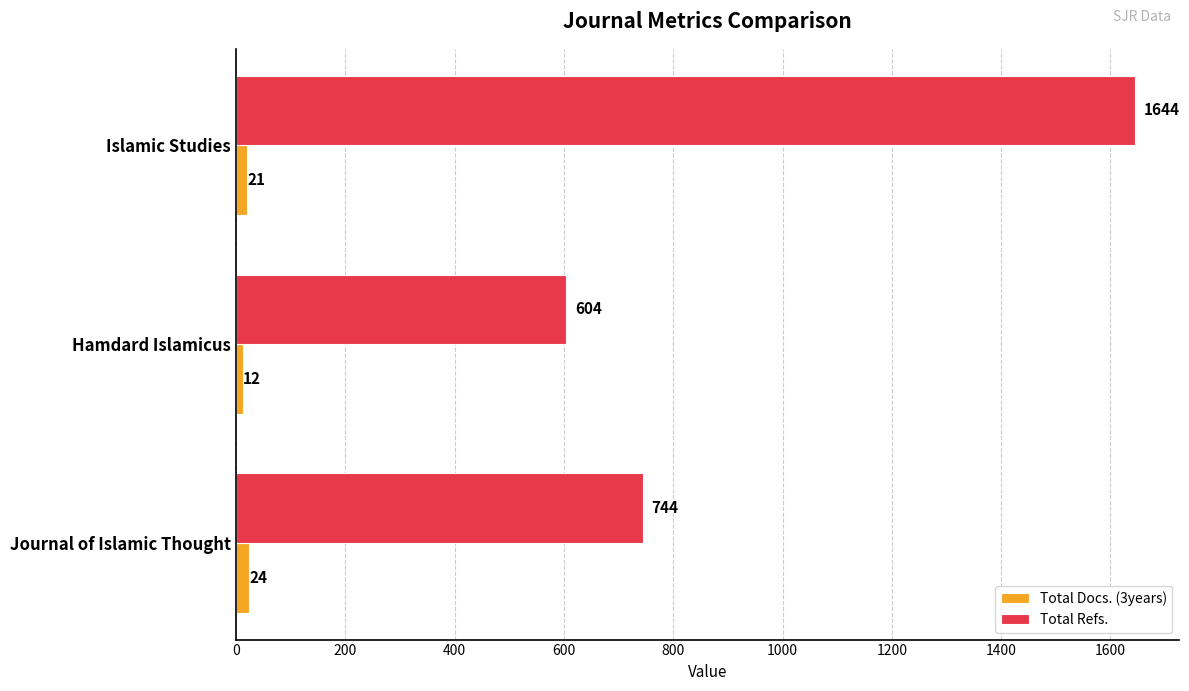

What is the spread (max minus min) of values at Islamic Studies?

1623